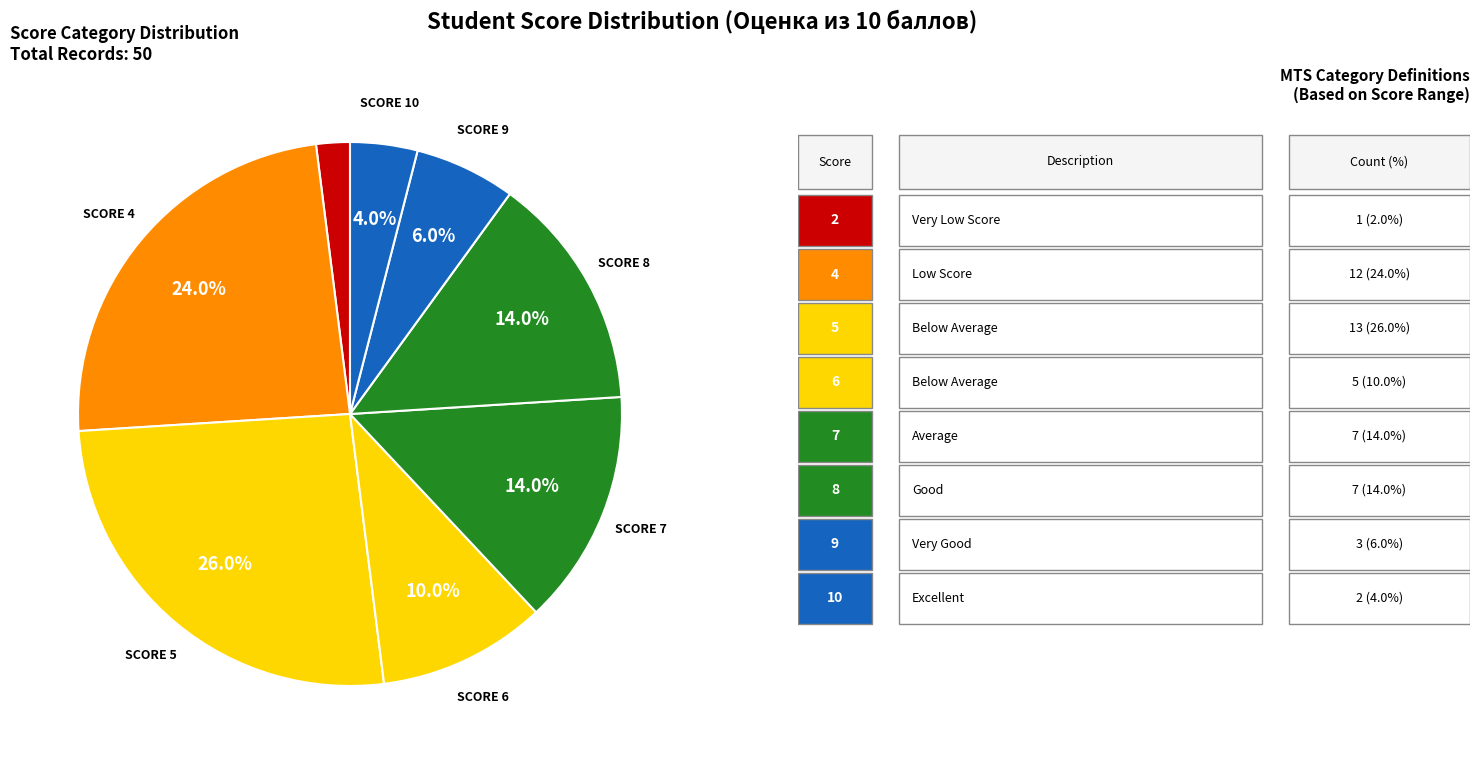

Count the number of slices in the pie.

8